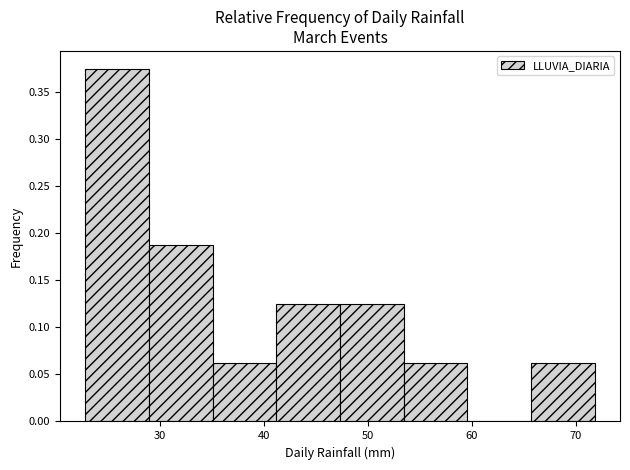

Over which range of the x-axis is the bar tallest?

23 to 29